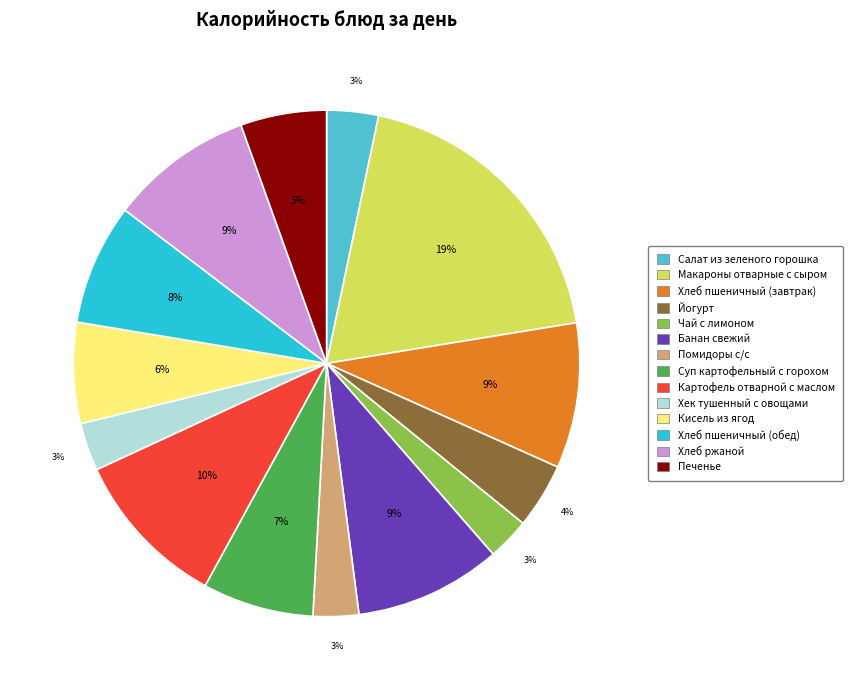

Count the number of slices in the pie.

14